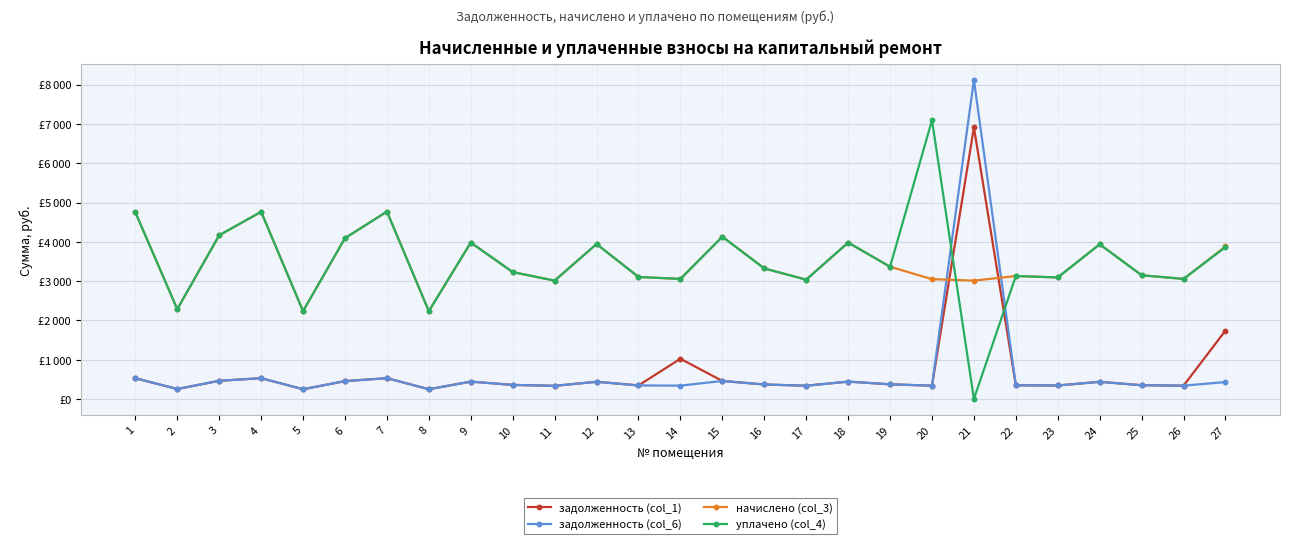

At which category does задолженность (col_1) reach its first local valley?

2